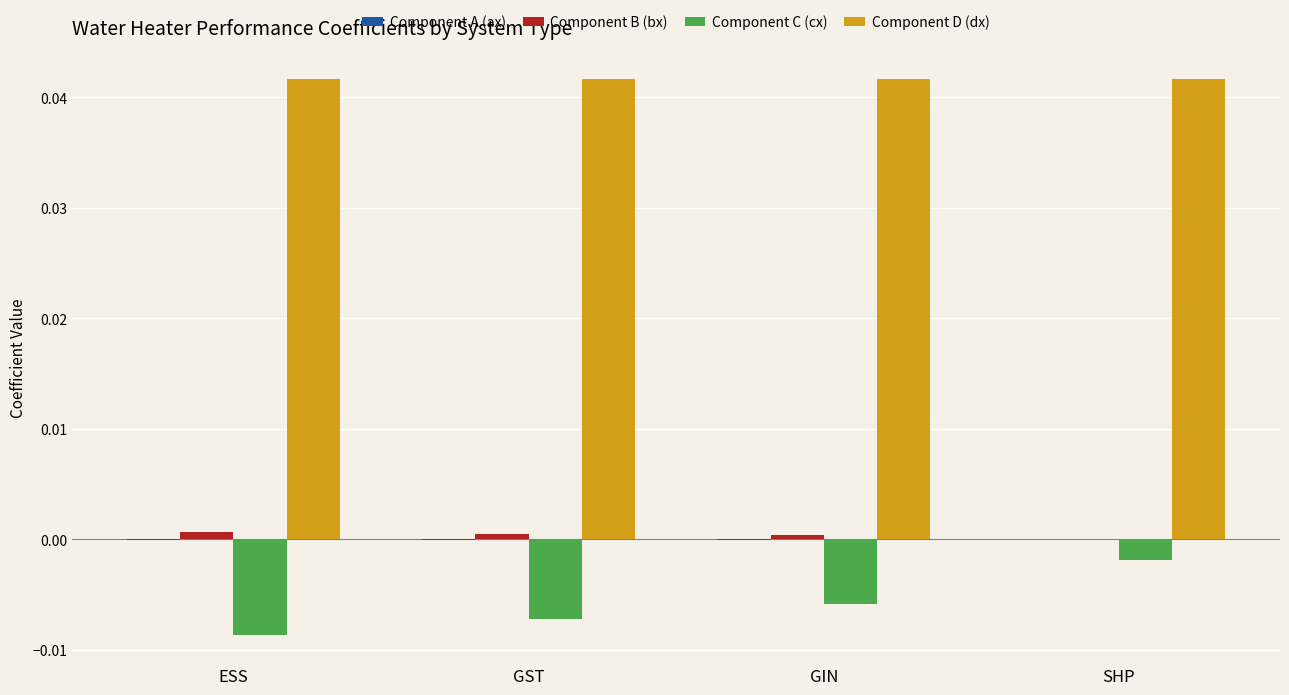

What is the label of the 2nd bar from the left?

GST